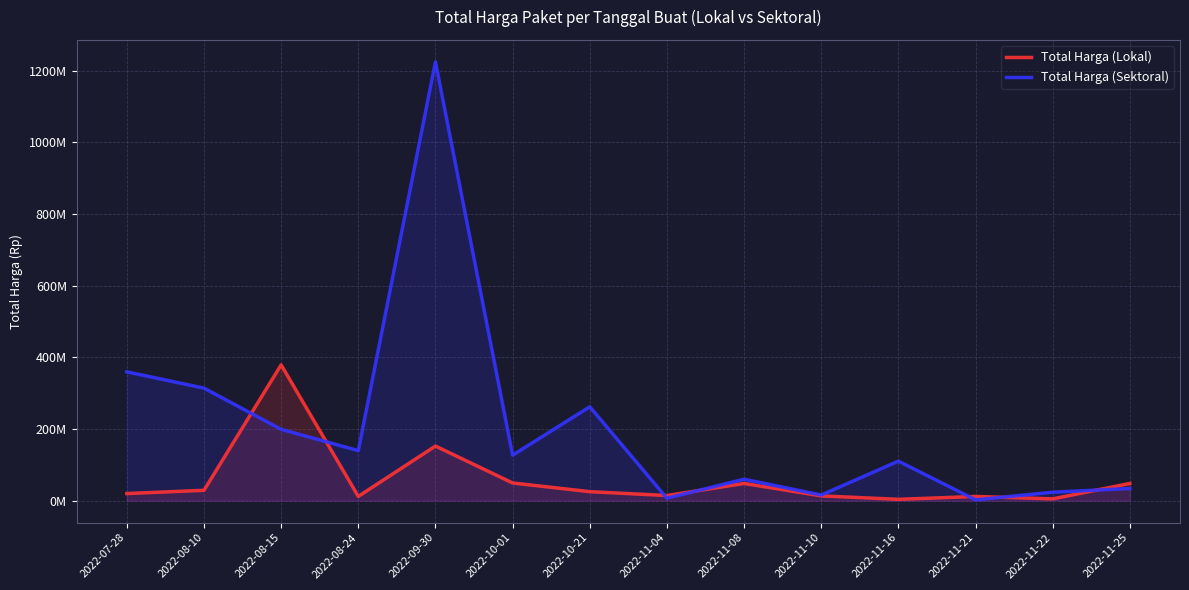

At which label does Total Harga (Lokal) reach its peak?

2022-08-15